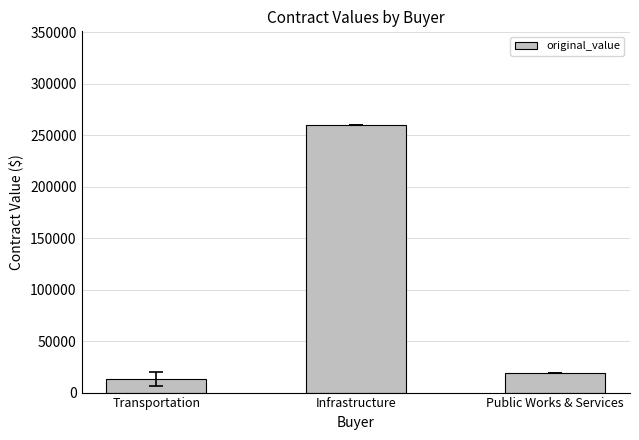

What is the sum of the values at Infrastructure and Public Works & Services?

279169.1